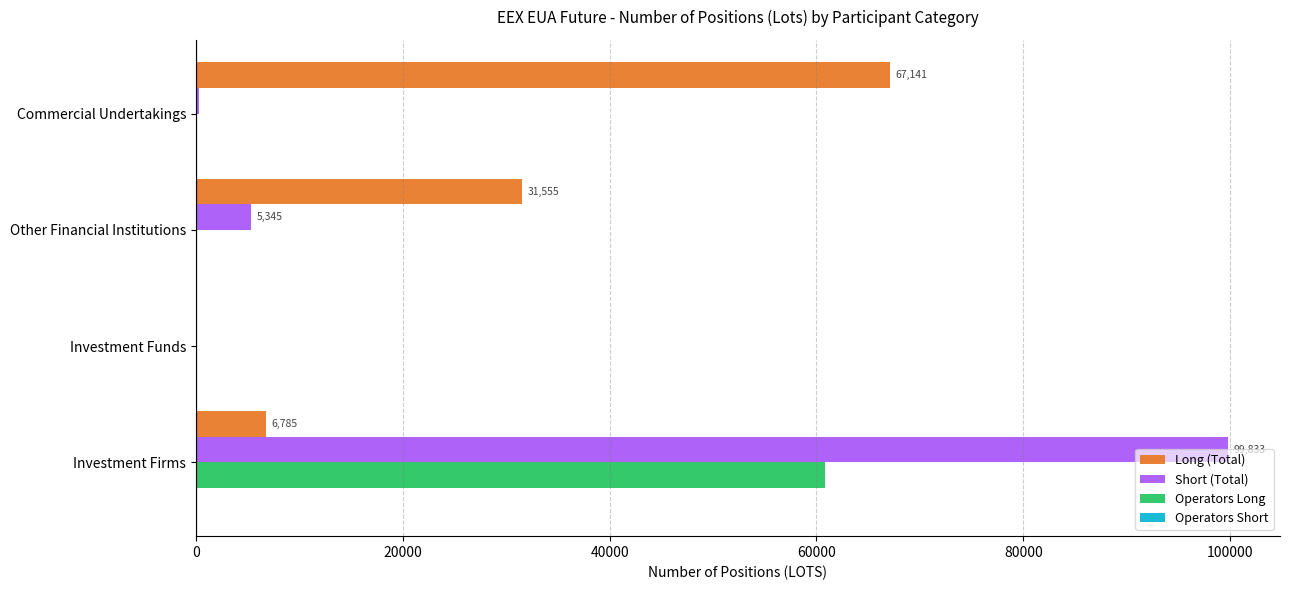

What is the greatest value displayed?

99833